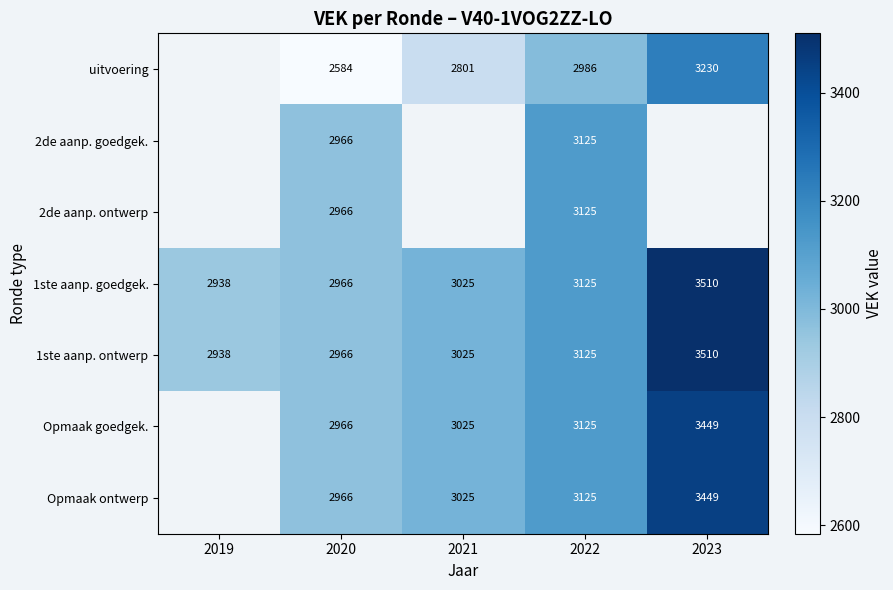

The value of Opmaak ontwerp at 2021 is 3025. True or false?

True